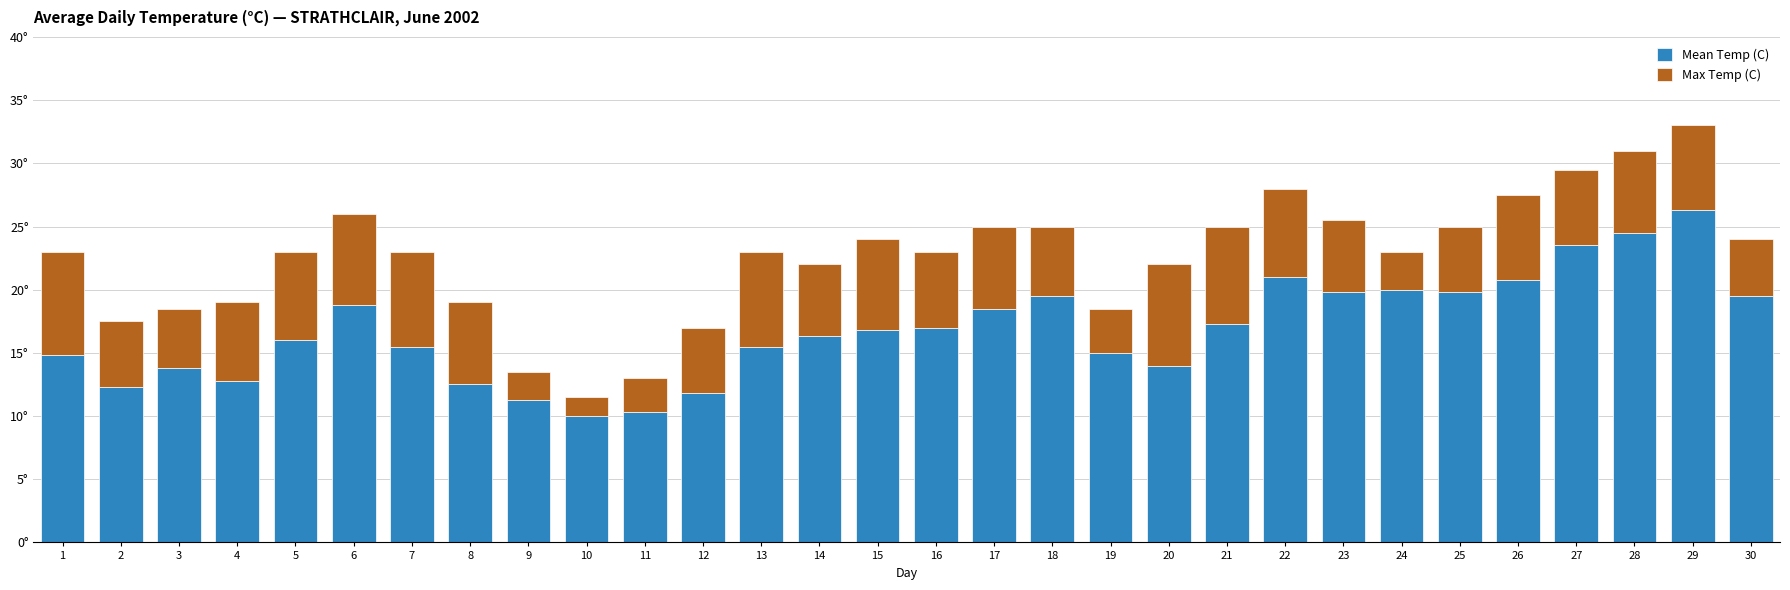

Which category has the lowest value in the Mean Temp (C) series?

10